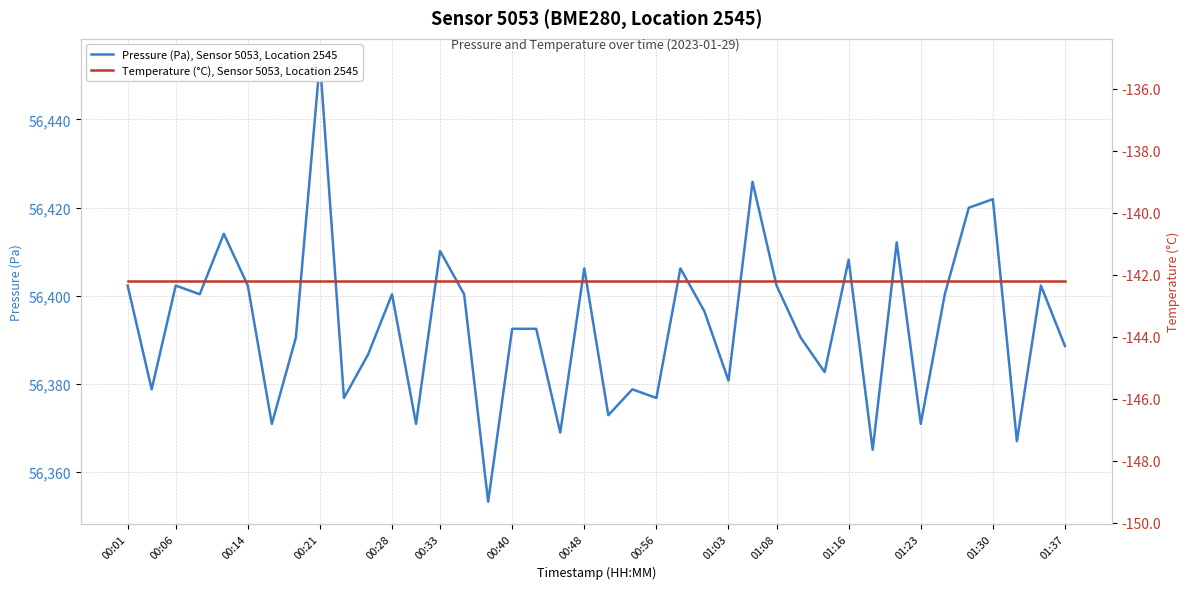

Which series has the largest range (max minus min)?

Pressure (Pa), Sensor 5053, Location 2545